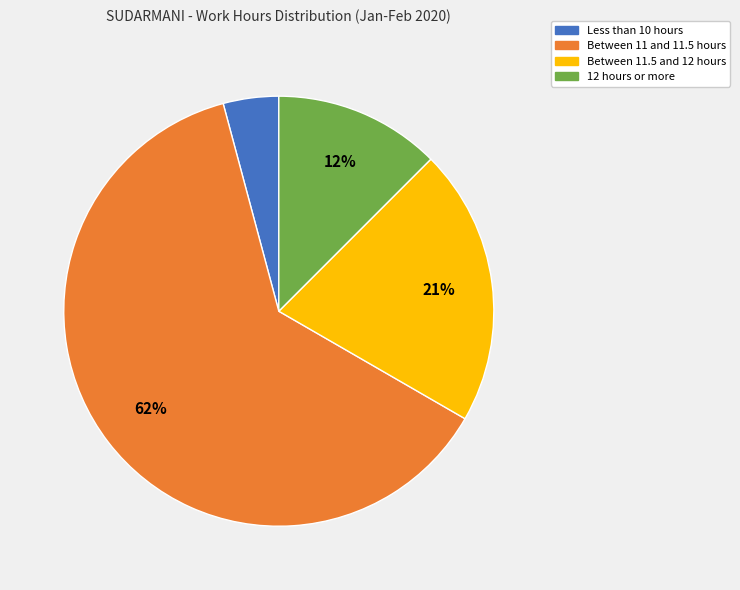

To the nearest percent, what is the average slice percentage?

25%